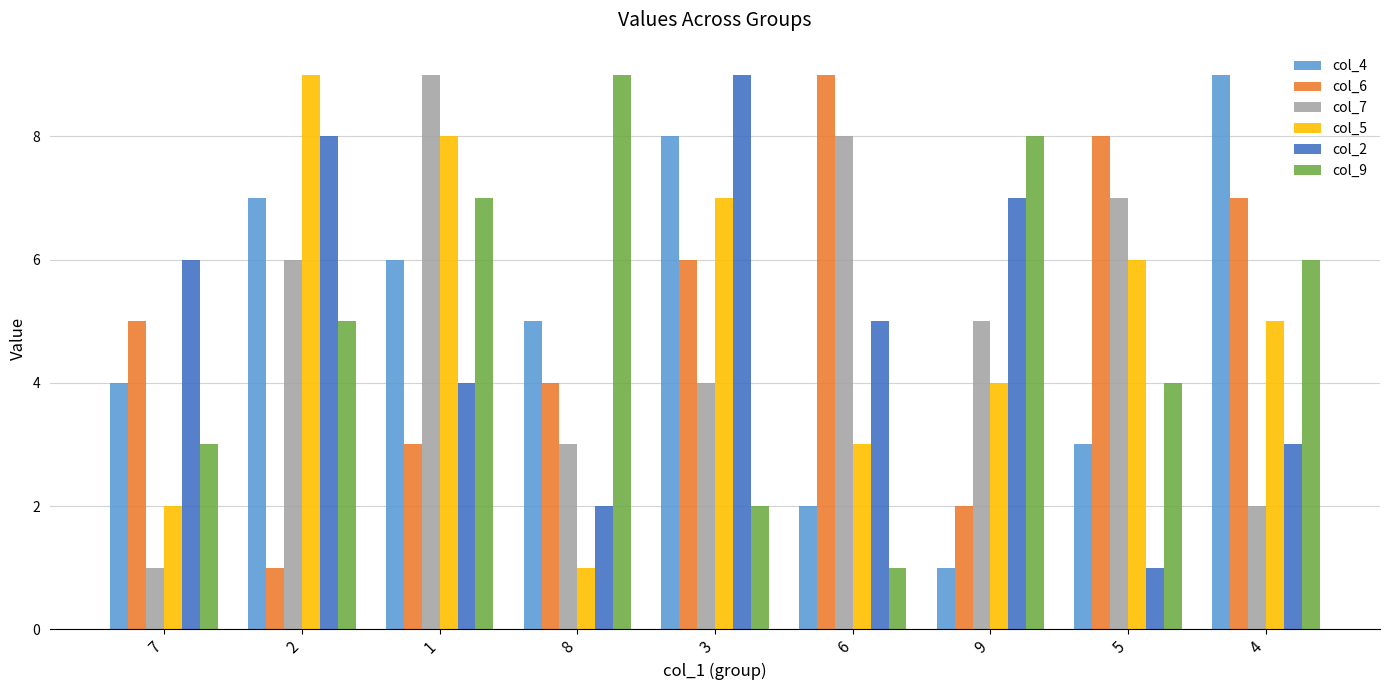

What is the smallest value displayed?

1